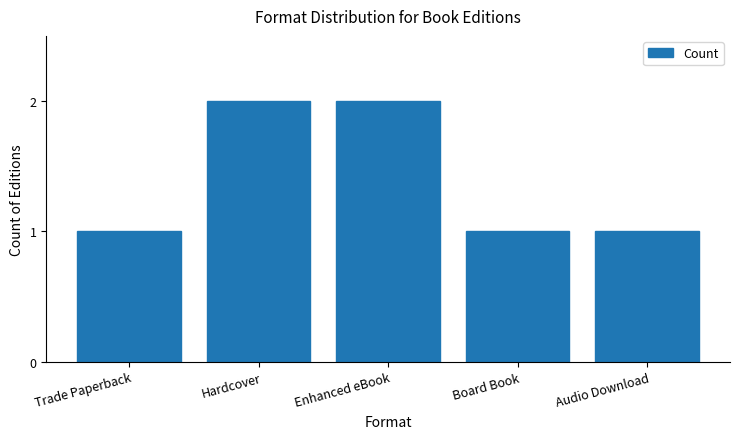

Reading left to right, what are all the values shown in this chart?

Trade Paperback=1	Hardcover=2	Enhanced eBook=2	Board Book=1	Audio Download=1